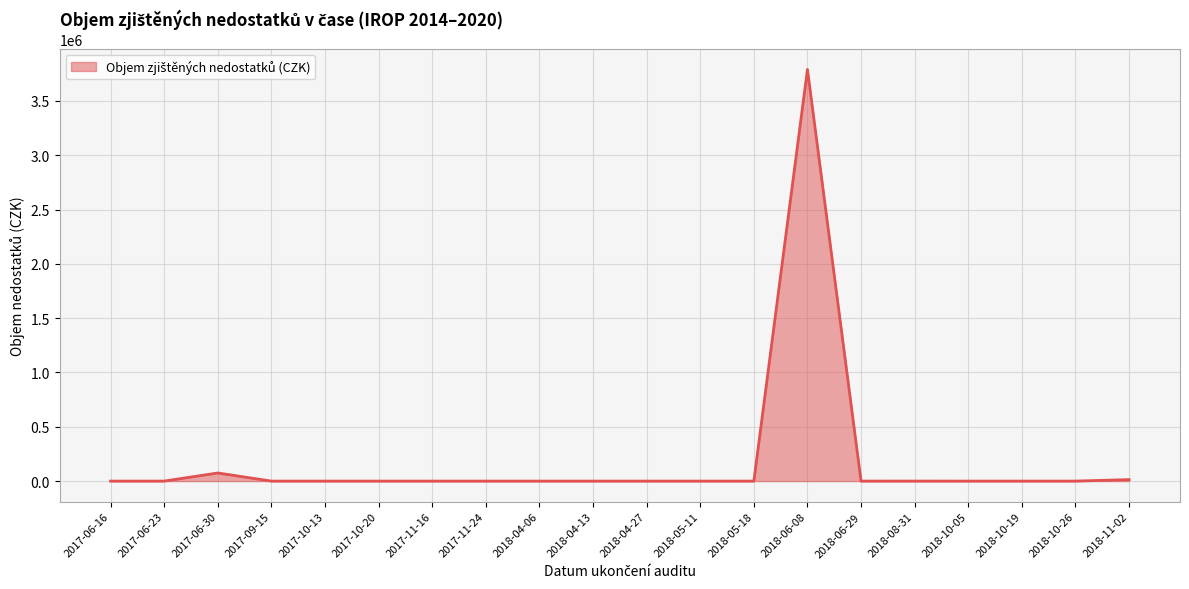

What is the difference between the maximum and minimum values?

3790738.1